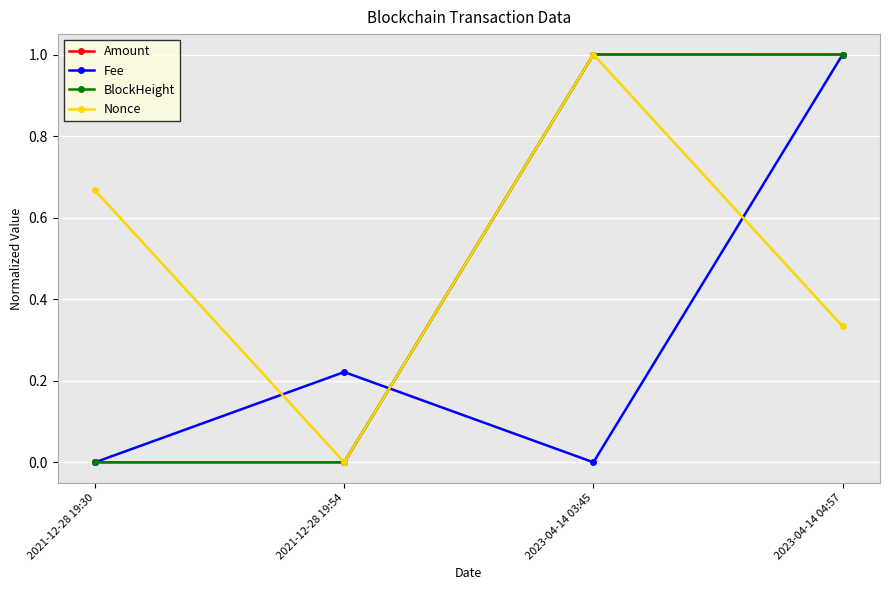

What are all the series names shown in the legend?

Amount, Fee, BlockHeight, Nonce